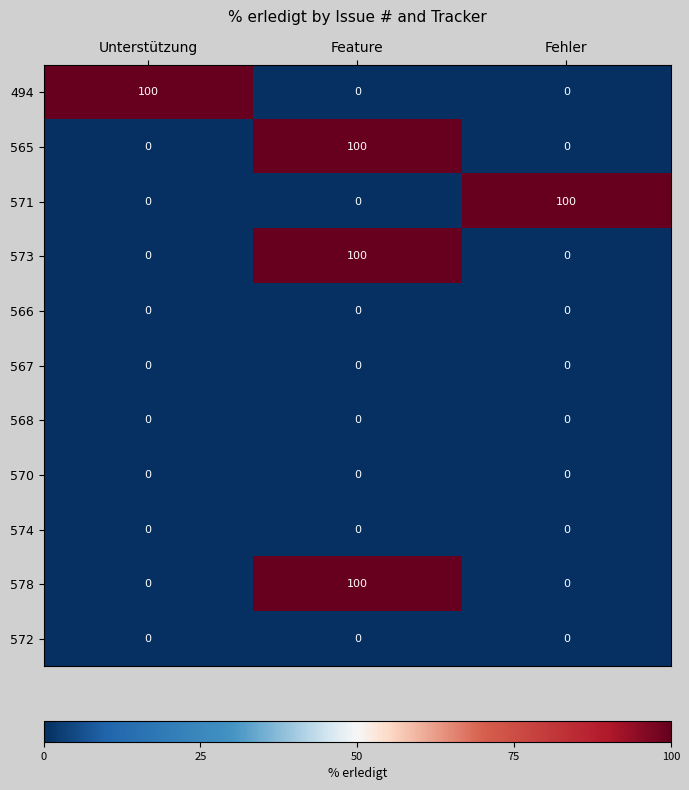

What is the spread (max minus min) of values at Unterstützung?

100